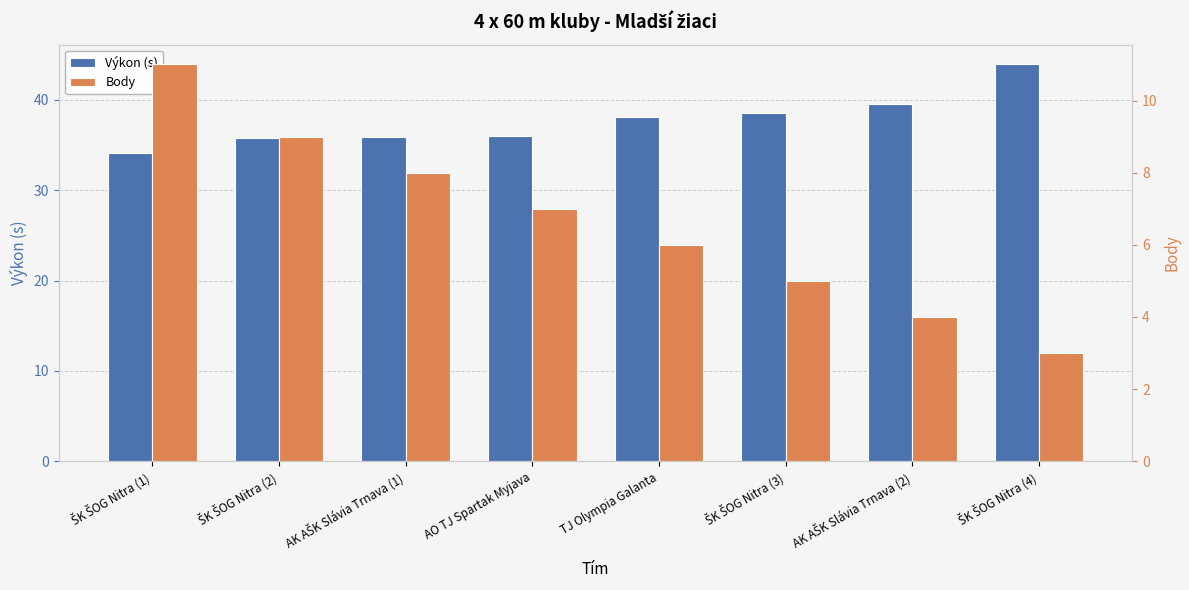

At how many categories does at least one series exceed 29?

8